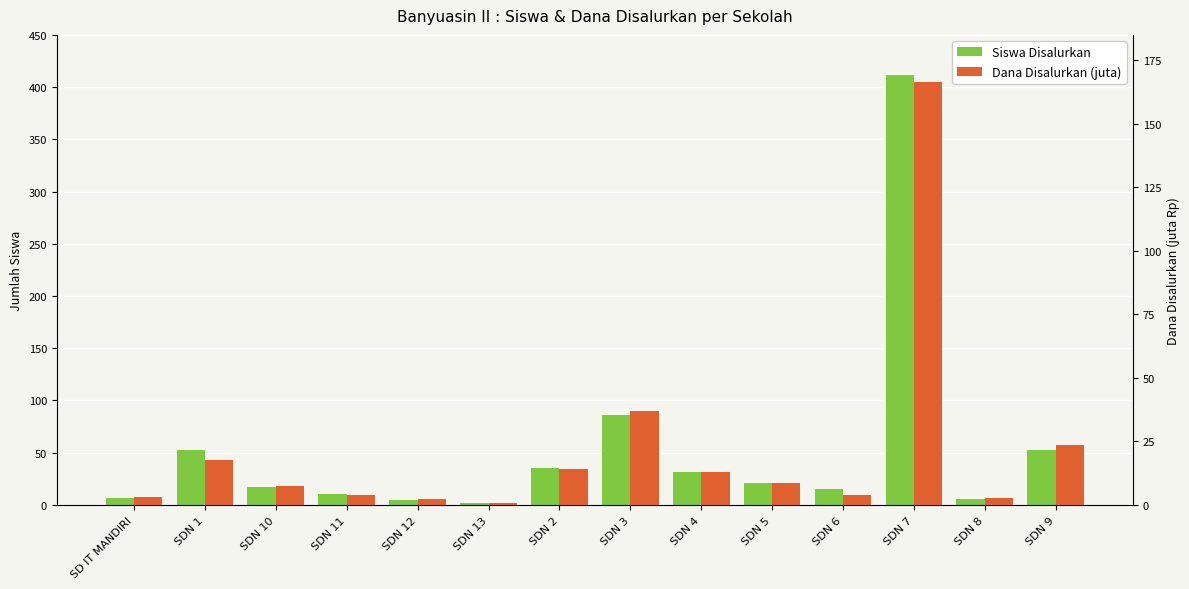

The value of Dana Disalurkan (juta) at SDN 11 is 5.8. True or false?

False